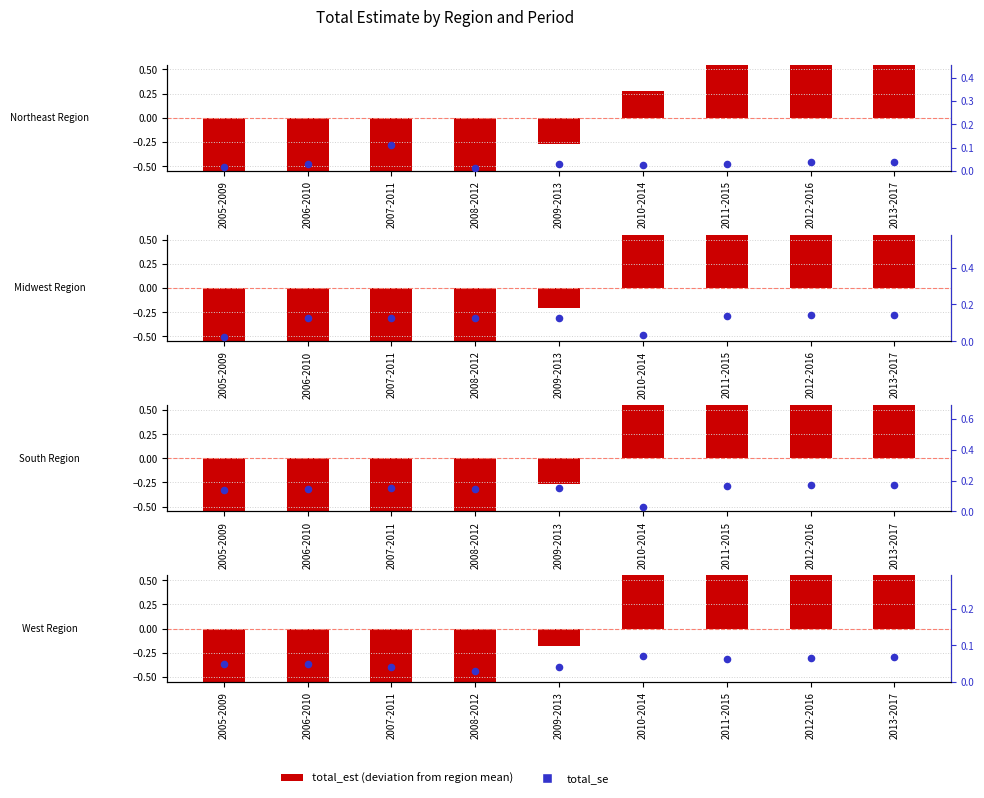

What is the total value across all series at 2005-2009?

-2.1